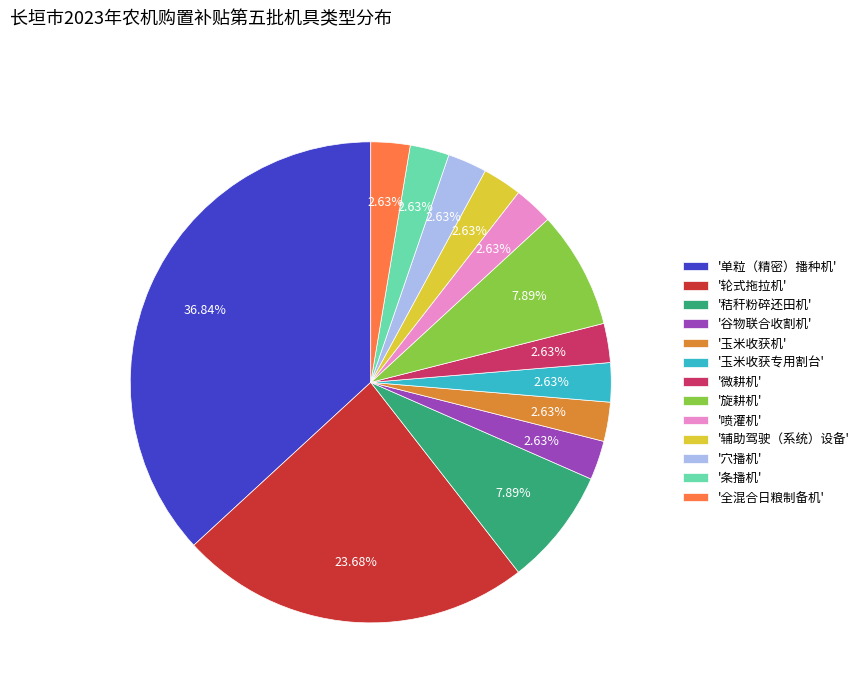

What is the largest slice in the pie chart?

'单粒（精密）播种机'